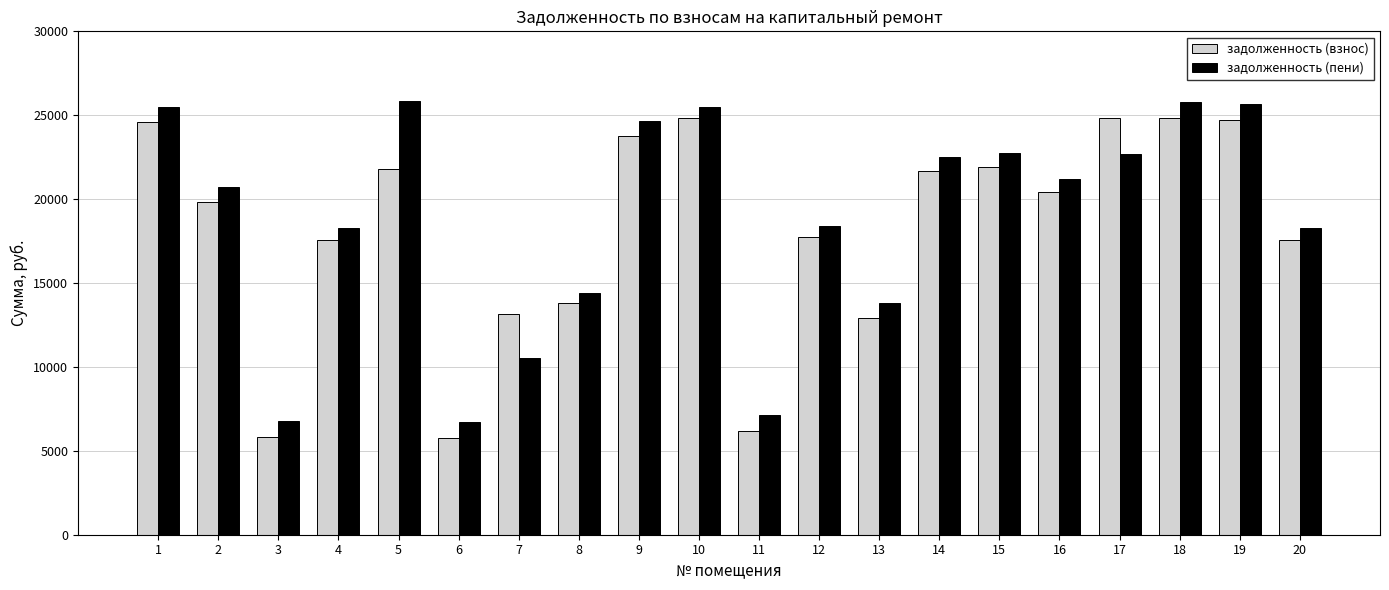

What is the maximum value shown in the chart?

25833.8